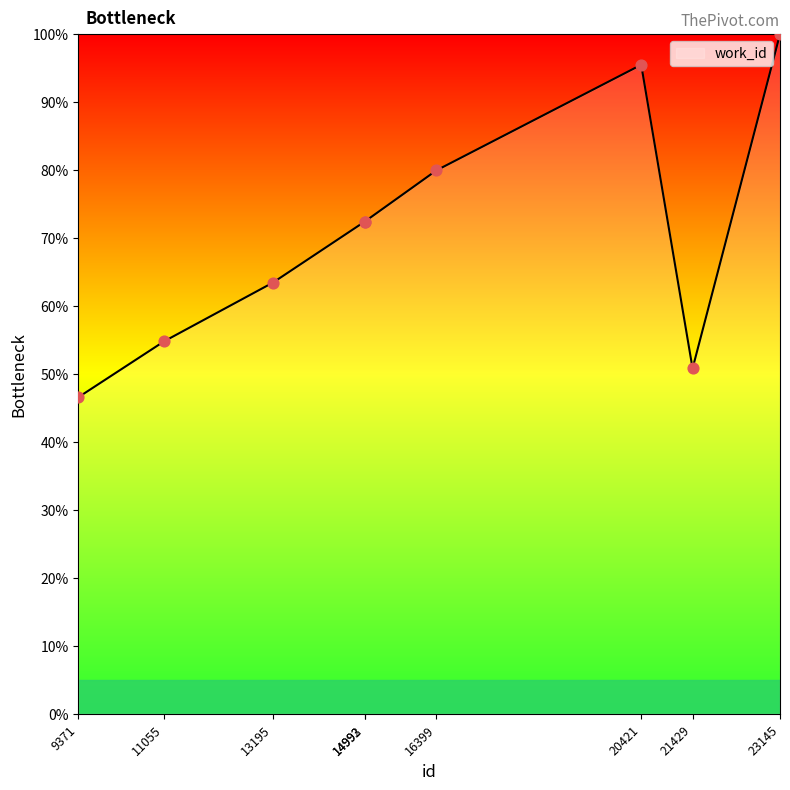

Which has a higher value, 16399 or 9371?

16399